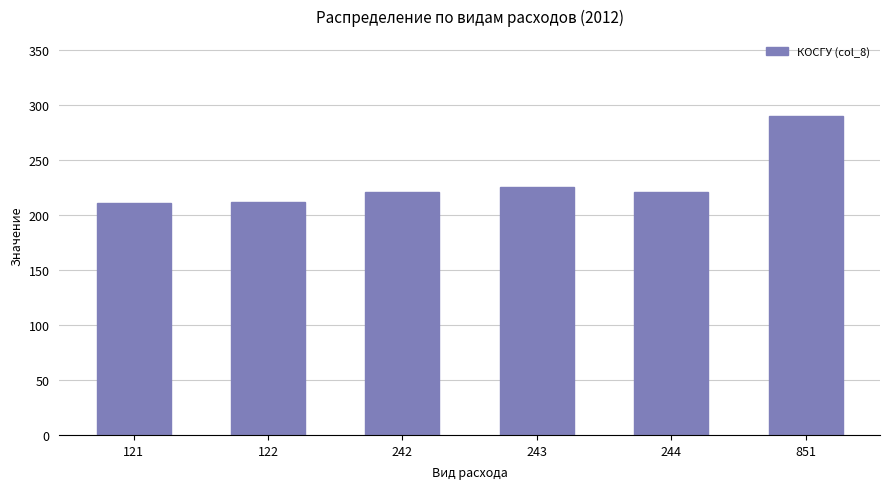

Between 243 and 244, which is larger?

243